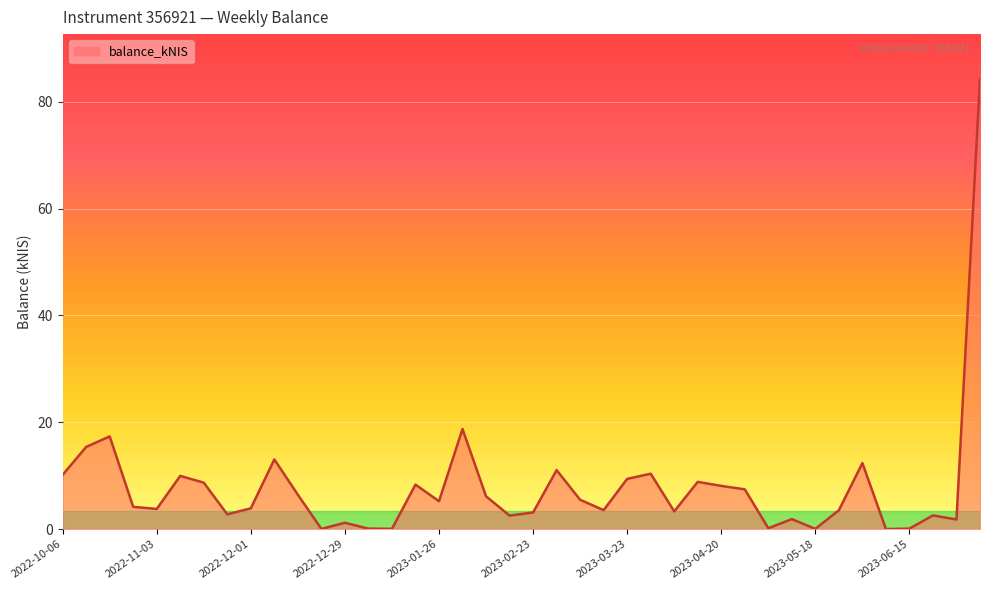

What is the difference between the maximum and minimum values?

84.2